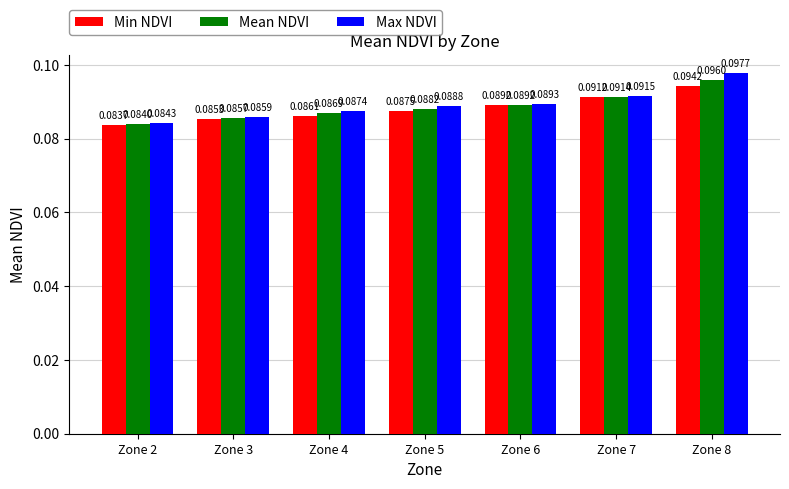

Which category has the lowest value in the Max NDVI series?

Zone 2